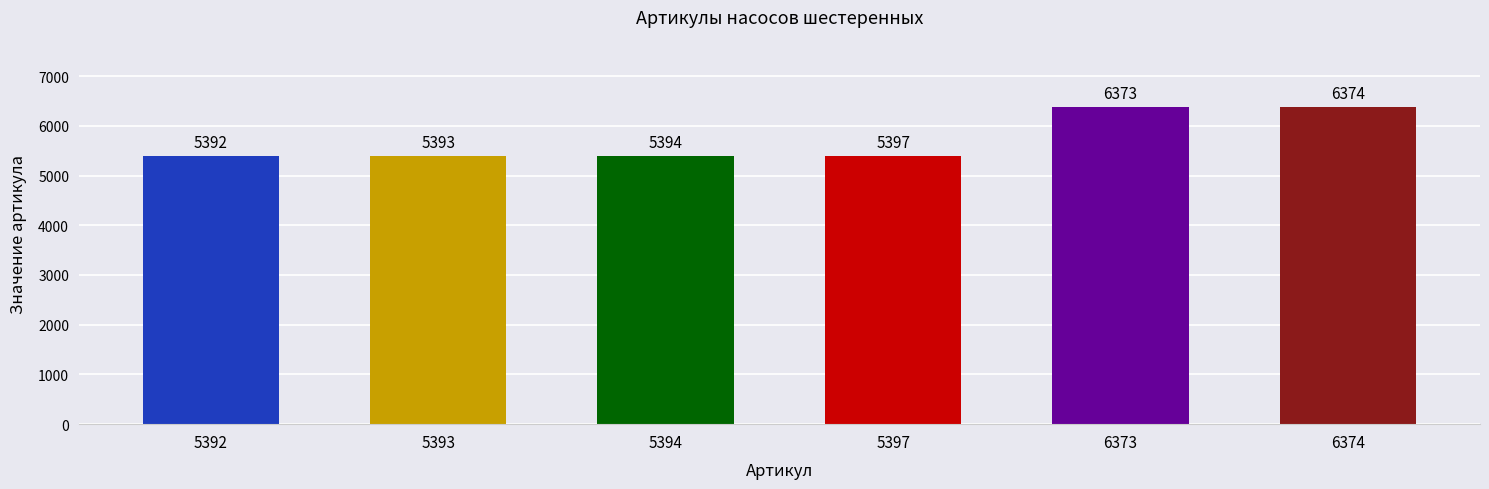

Which has a higher value, 5392 or 5394?

5394